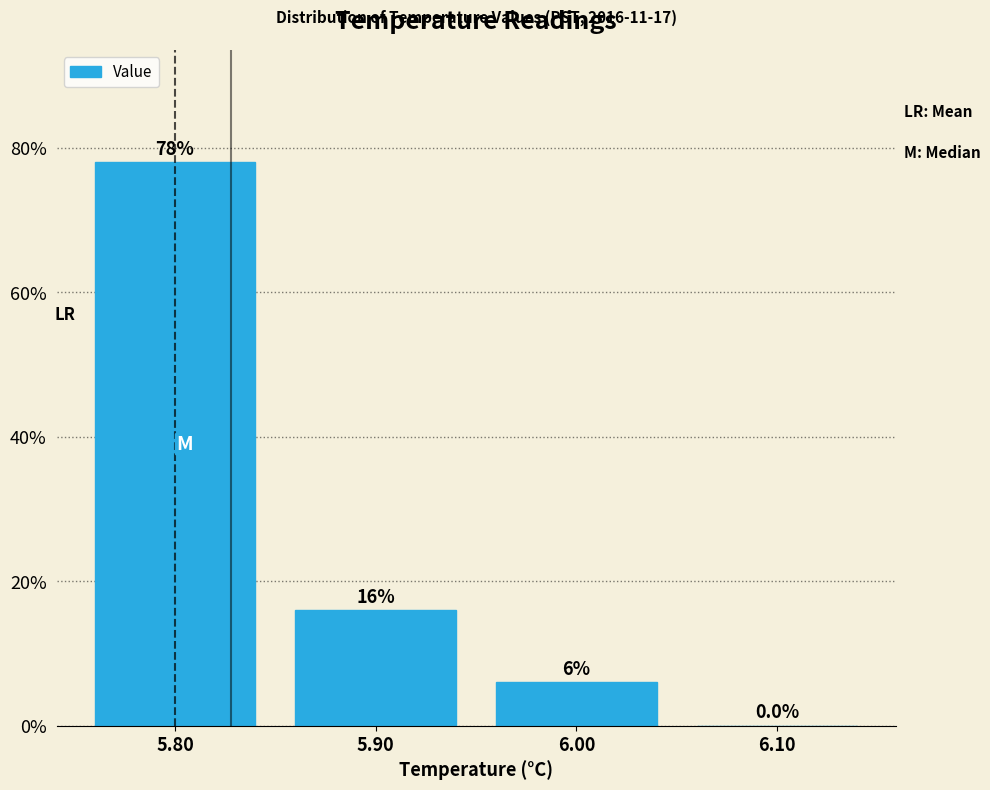

Reading left to right, list every bar in this chart as the range it spans on the x-axis followed by its height.

5.75 to 5.85: 78.0
5.85 to 5.95: 16.0
5.95 to 6.05: 6.0
6.05 to 6.15: 0.0